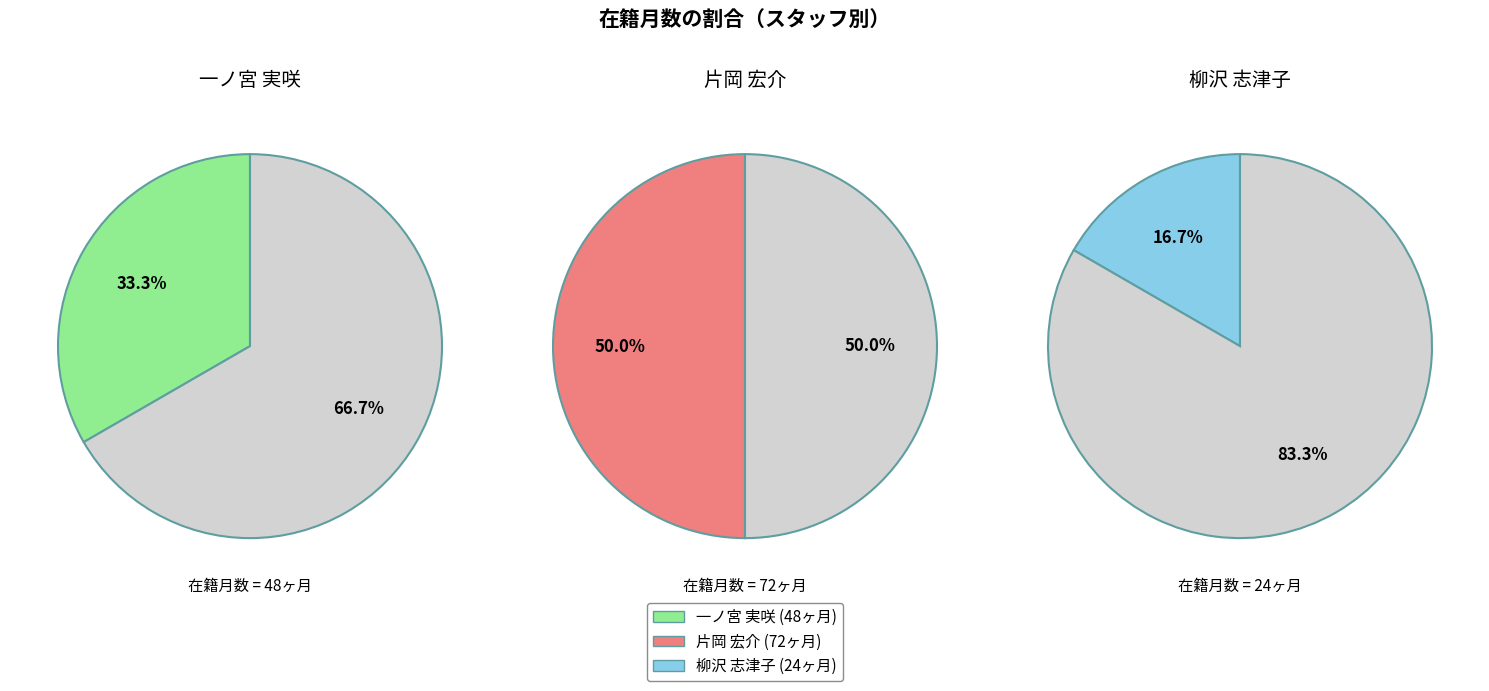

Is there any slice that represents more than half of the pie?

No